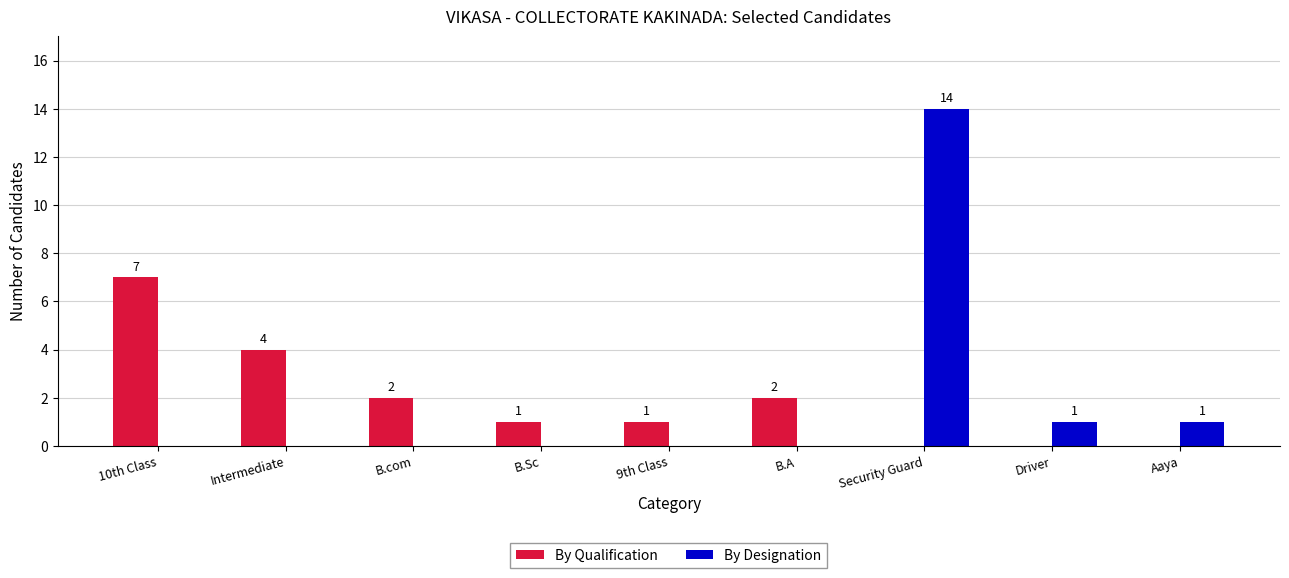

How many groups of bars are there?

9